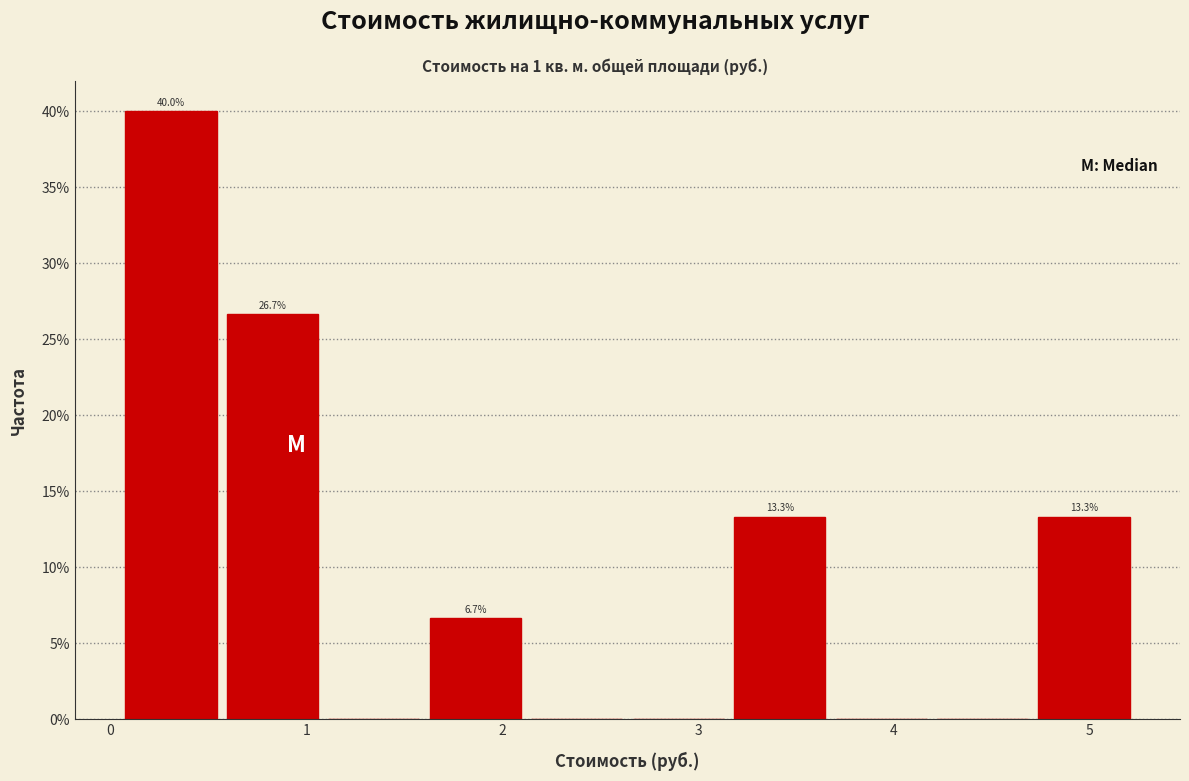

Which range on the x-axis has the tallest bar?

0.1 to 0.6